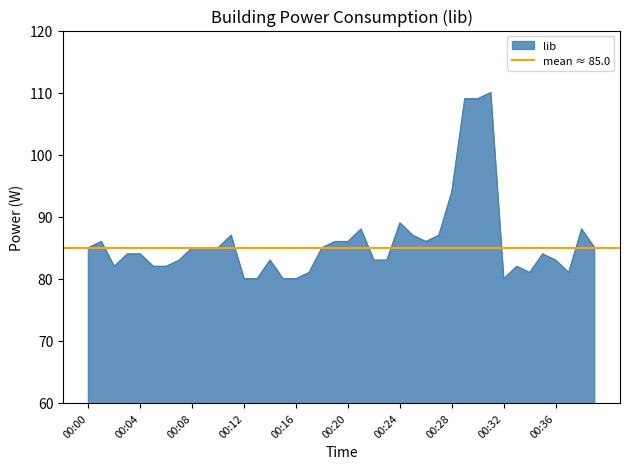

What is the difference between the second highest and second lowest values?

29